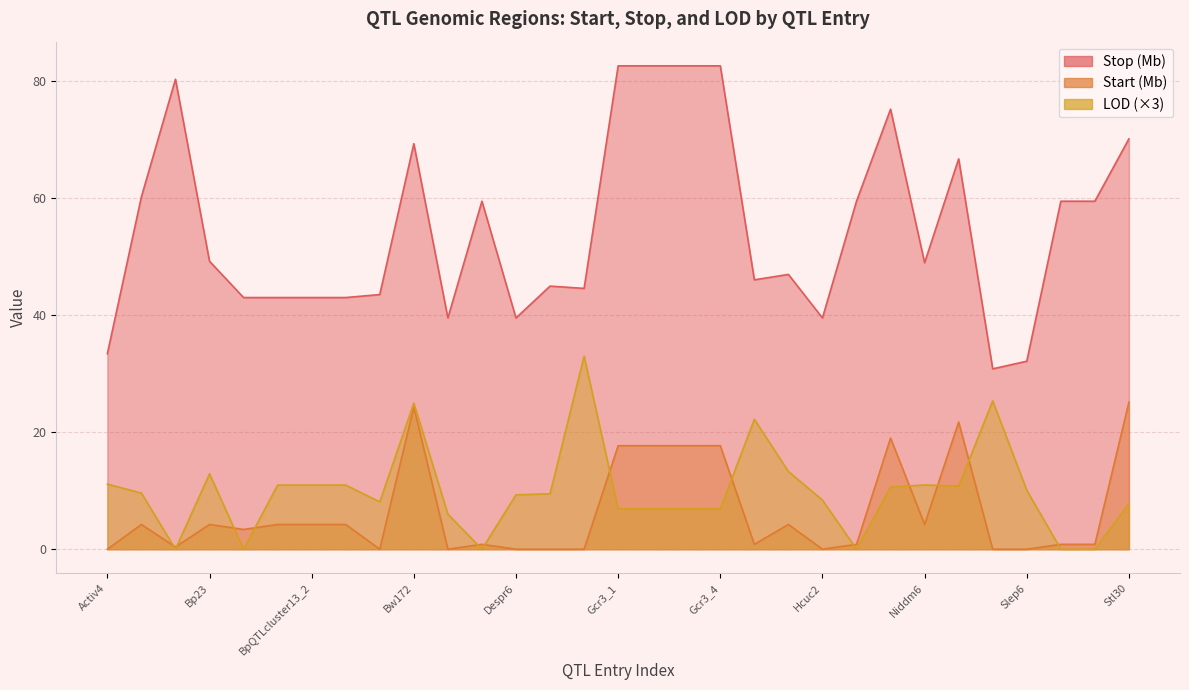

Reading left to right, what are all the values shown in this chart?

Start: 0.0	4.2	0.4	4.2	3.4	4.2	4.2	4.2	0.0	24.3	0.0	0.8	0.0	0.0	0.0	17.7	17.7	17.7	17.7	0.8	4.2	0.0	0.8	19.0	4.2	21.7	0.0	0.0	0.8	0.8	25.2
Stop: 33.4	60.3	80.3	49.2	43.0	43.0	43.0	43.0	43.5	69.3	39.5	59.5	39.5	45.0	44.6	82.6	82.6	82.6	82.6	46.1	47.0	39.5	59.5	75.2	49.0	66.7	30.8	32.1	59.5	59.5	70.2
LOD: 11.1	9.6	0.0	12.9	0.0	11.0	11.0	11.0	8.1	25.0	6.0	0.0	9.3	9.5	33.0	6.9	6.9	6.9	6.9	22.2	13.3	8.4	0.0	10.6	11.0	10.8	25.3	10.1	0.0	0.0	7.8